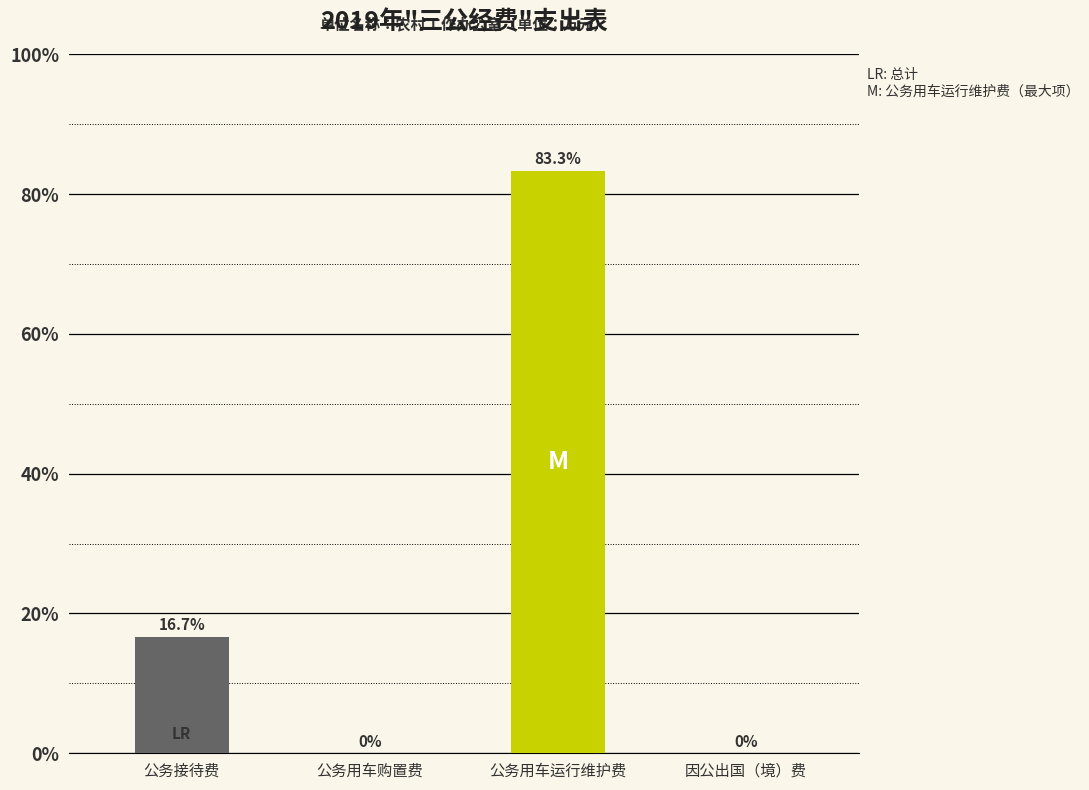

Reading left to right, extract all data points from this chart.

公务接待费=16.7	公务用车购置费=0.0	公务用车运行维护费=83.3	因公出国（境）费=0.0